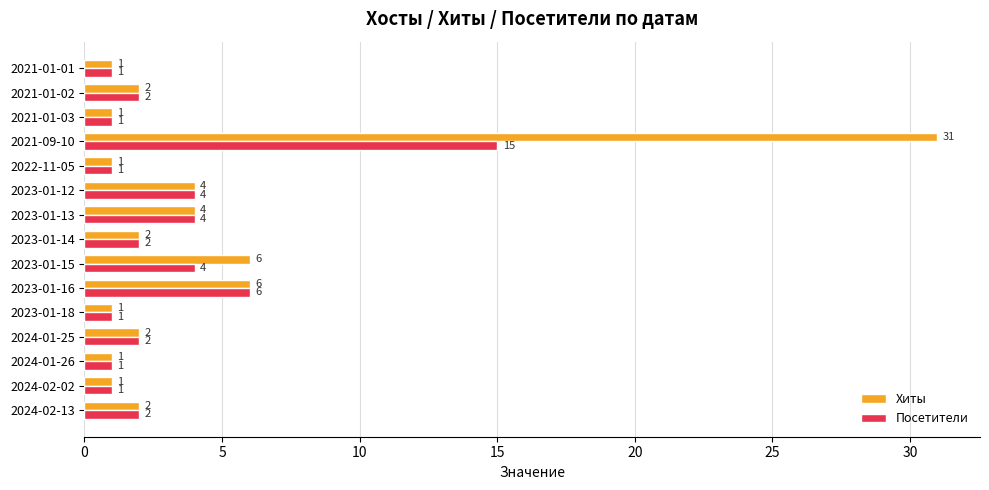

What is the maximum value for Посетители?

15